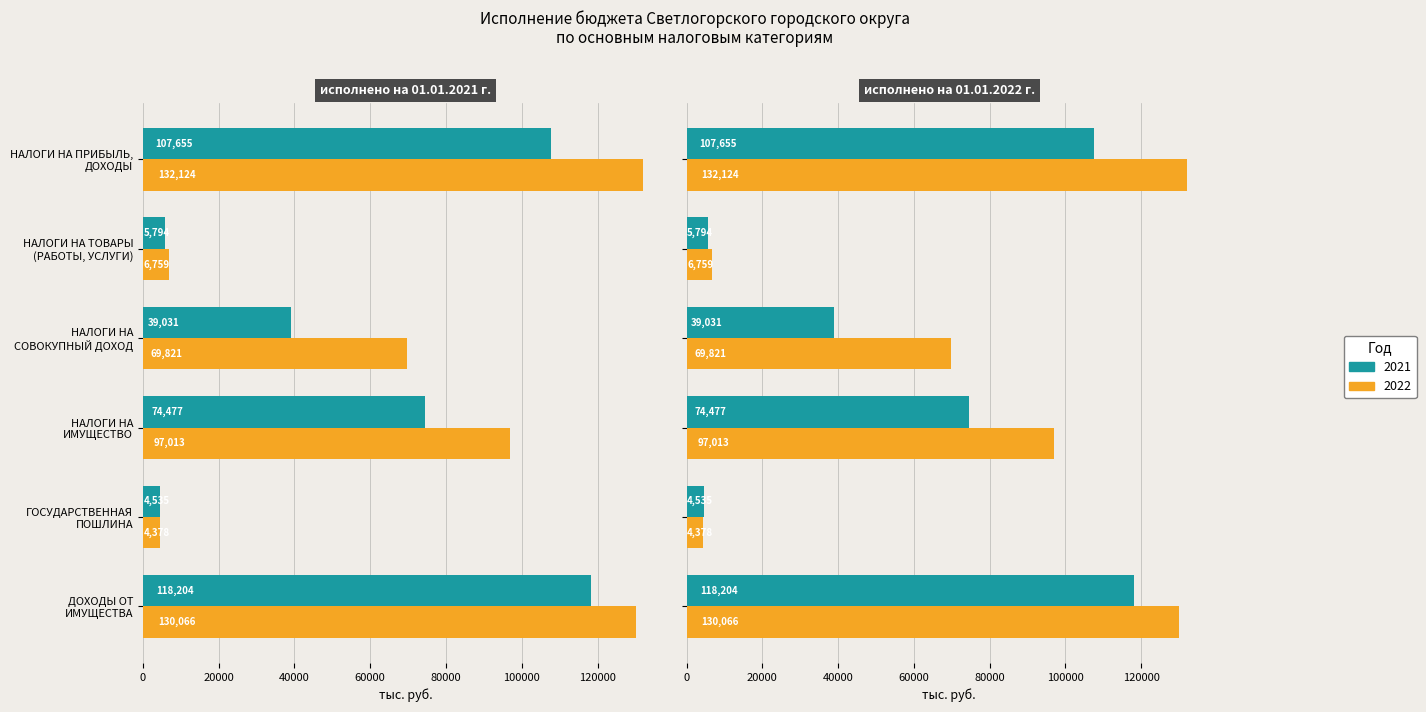

At which category is the sum across all series the highest?

ДОХОДЫ ОТ
ИМУЩЕСТВА